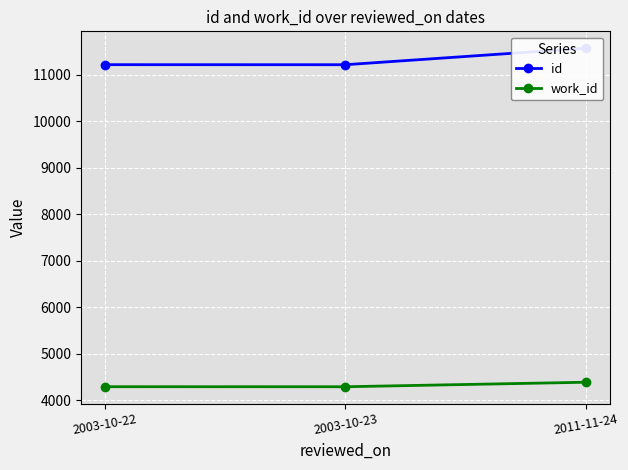

Where is id nearest to the value 11388?

2003-10-22